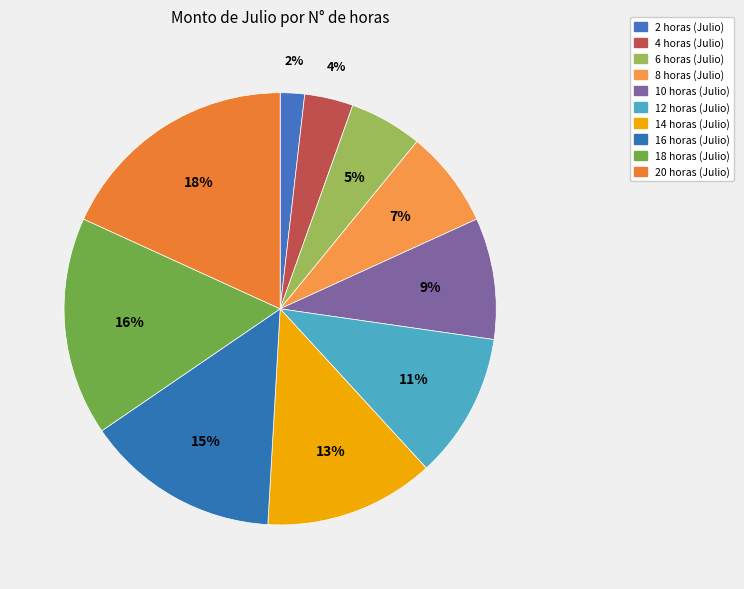

Which category has the biggest portion of the pie?

20 horas